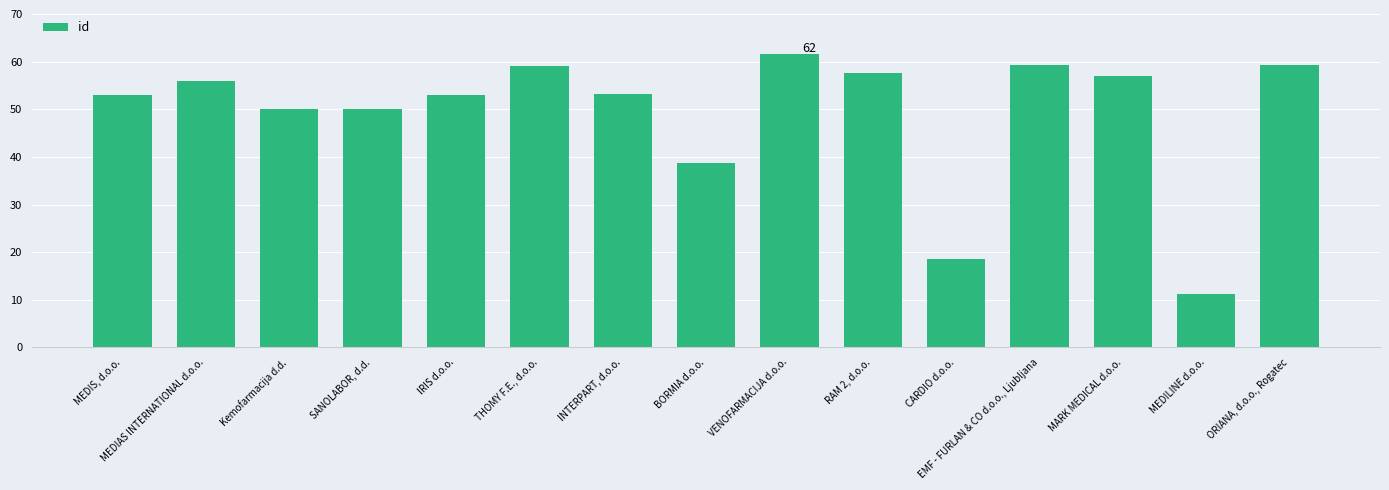

What is the sum of all values?

738.0